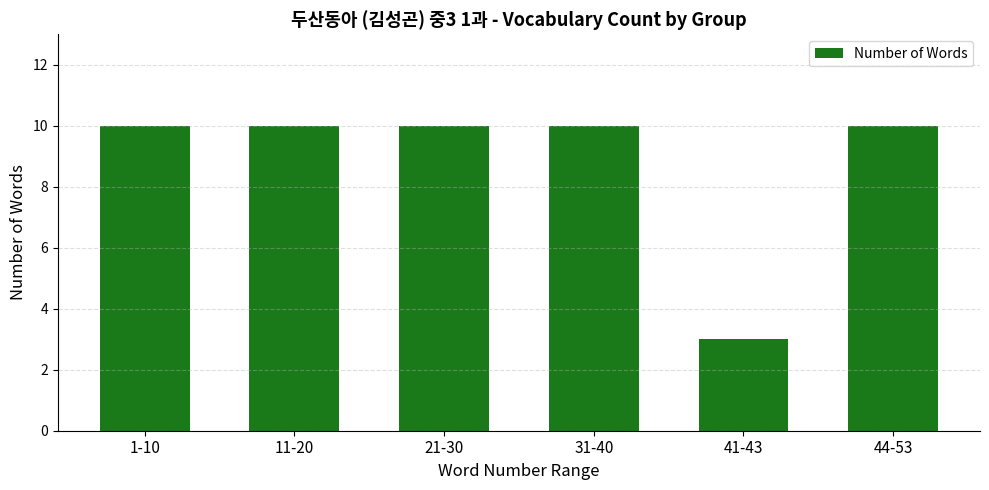

What is the average value?

9